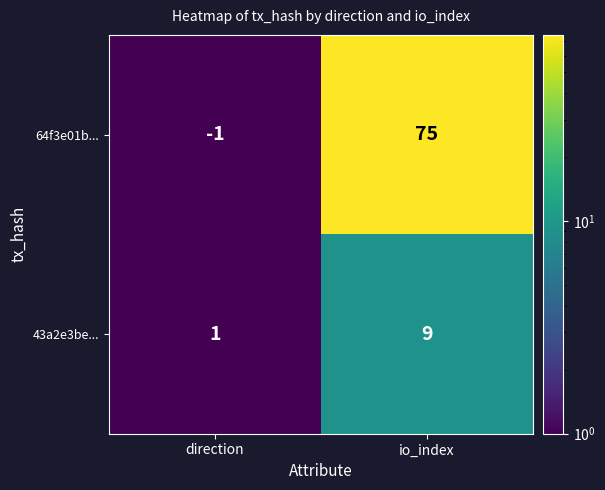

At direction, list the series in order from smallest to largest.

64f3e01b..., 43a2e3be...